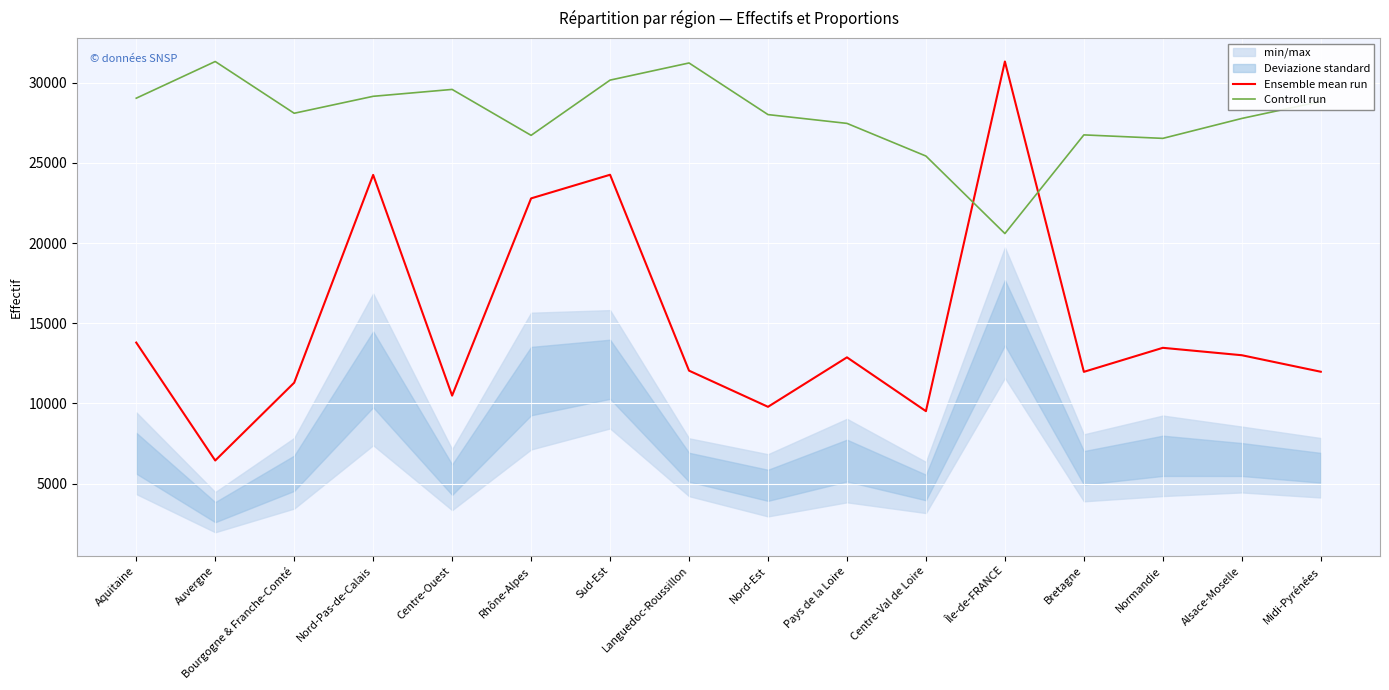

Between Nord-Pas-de-Calais and Île-de-FRANCE, which is larger?

Île-de-FRANCE